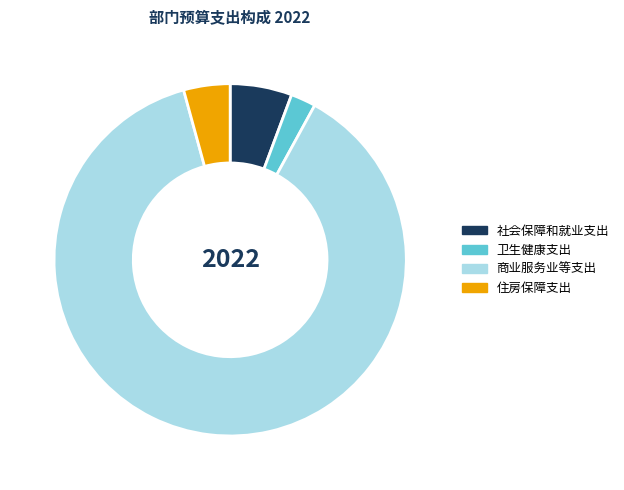

The 商业服务业等支出 slice represents 88% of the pie. True or false?

True